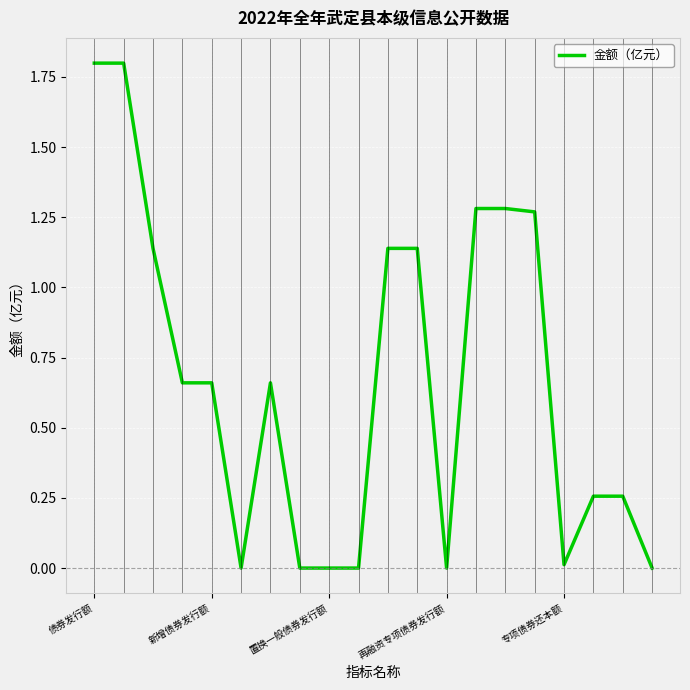

How many lines are shown in the chart?

1